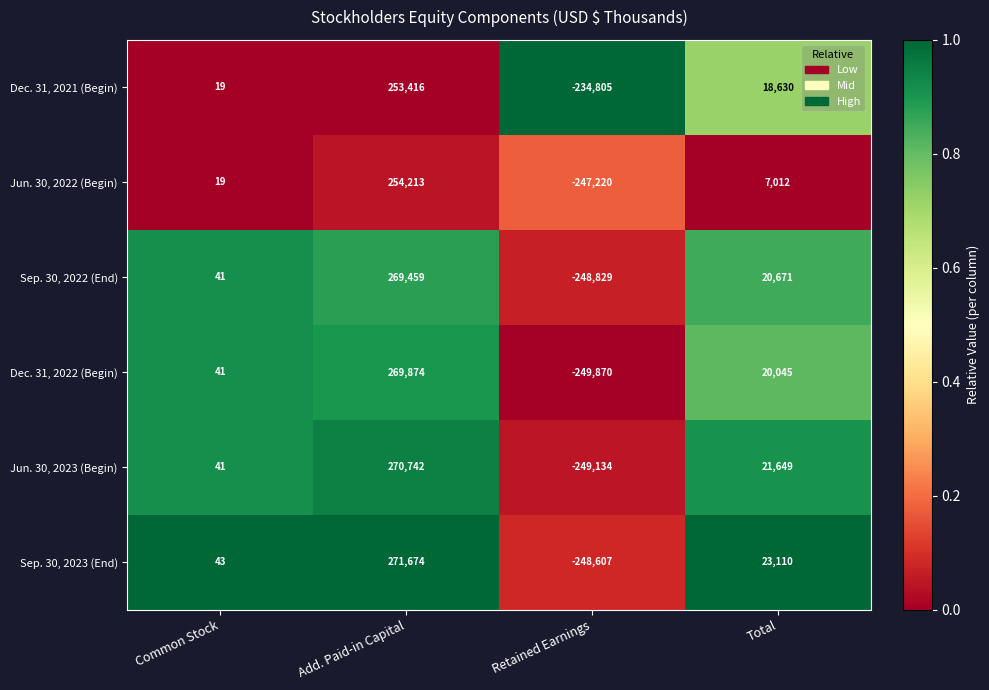

List the labels in order of Sep. 30, 2023 (End) value, smallest first.

Retained Earnings, Common Stock, Total, Add. Paid-in Capital